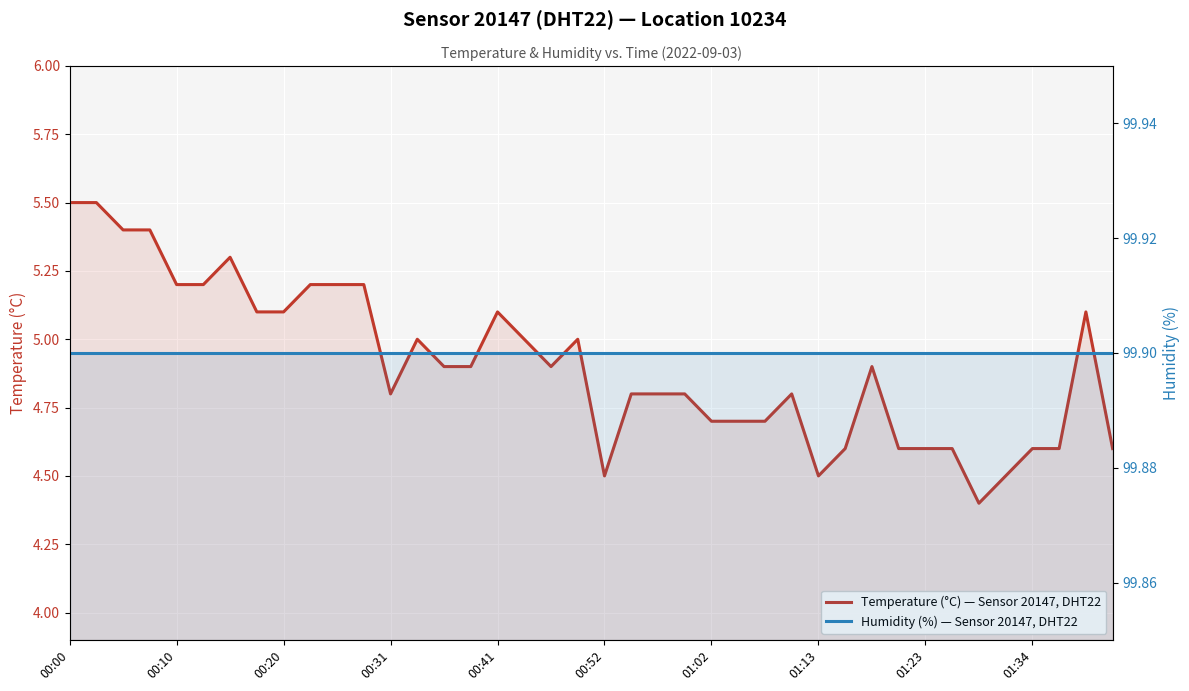

What is the highest value of the Humidity (%) — Sensor 20147, DHT22 series?

99.9